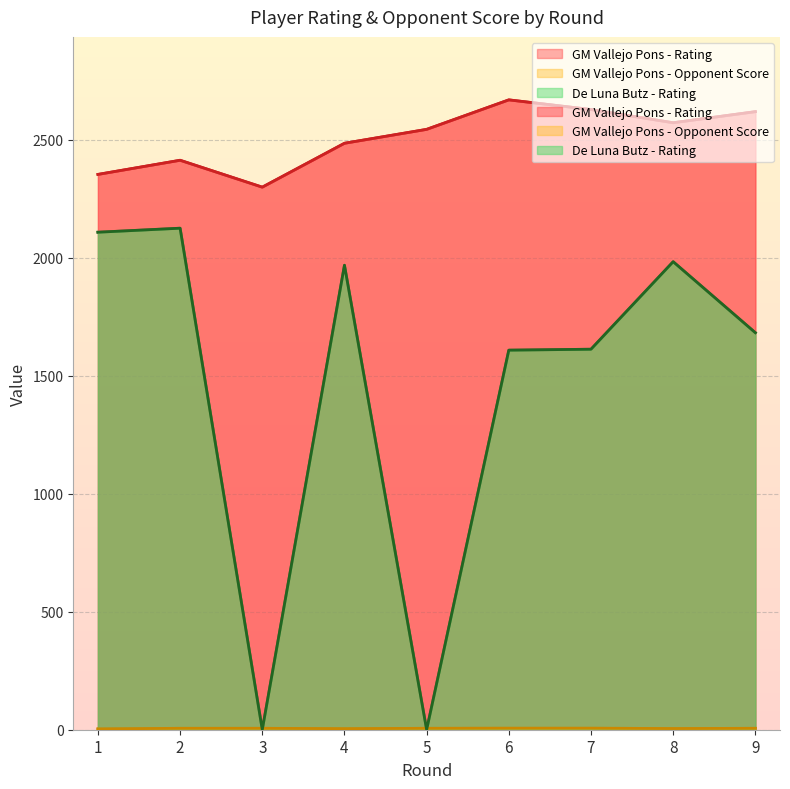

List the series in order of their peak value, lowest first.

GM Vallejo Pons - Opponent Score, De Luna Butz - Rating, GM Vallejo Pons - Rating